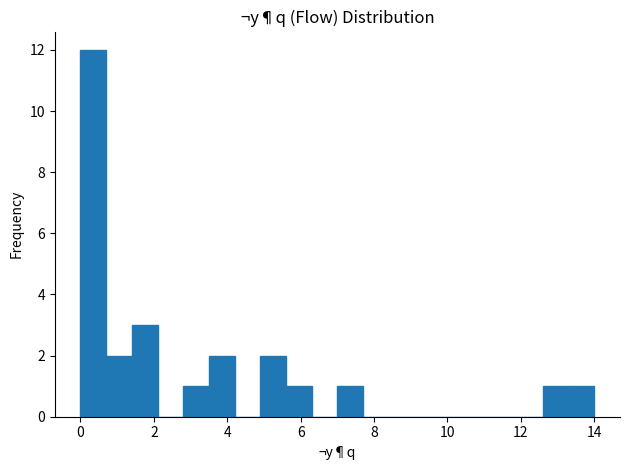

Around what value on the x-axis is the tallest bar? Give the approximate position of its centre, as read against the axis.

0.4